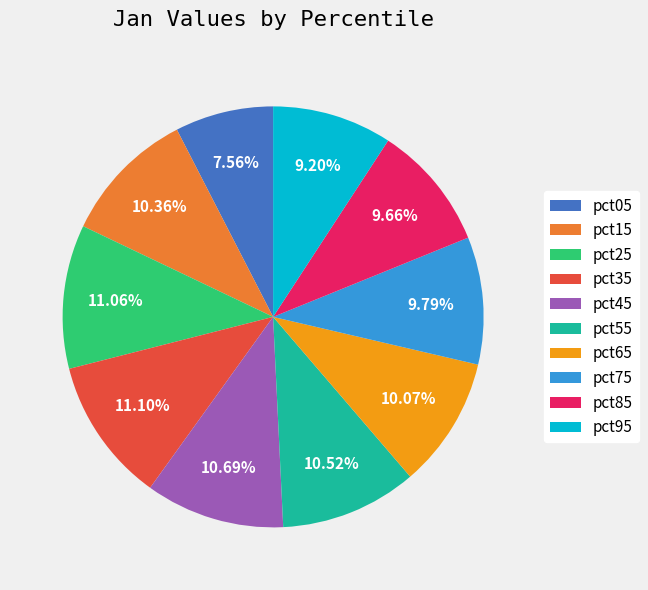

Does pct95 account for over 50% of the chart?

No